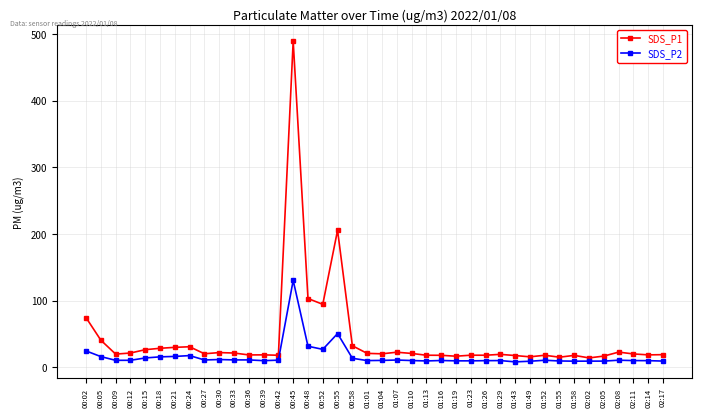

At which label is SDS_P2 closest to 69?

00:55